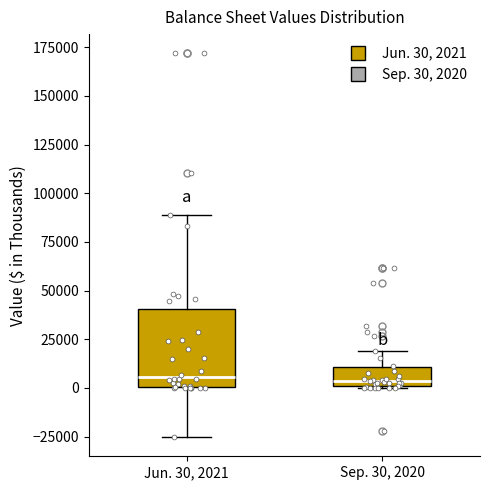

Reading left to right, transcribe this box plot: for each box, give where its median line is, the range the box spans, and where its two whiskers end, as read against the y-axis. The values are not printed on the chart, so give them approximately, as read against the axis.

Jun. 30, 2021: median 5000, box 0 to 40000, whiskers -25000 to 90000
Sep. 30, 2020: median 5000, box 0 to 10000, whiskers 0 to 20000